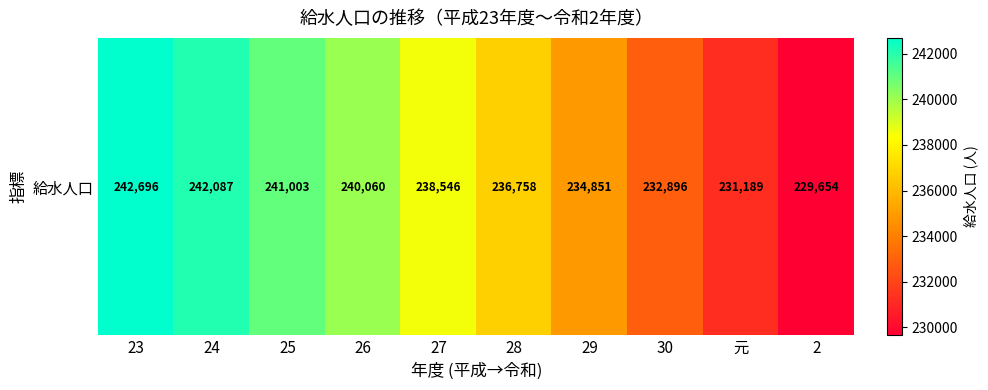

How many data points are above 238546?

4